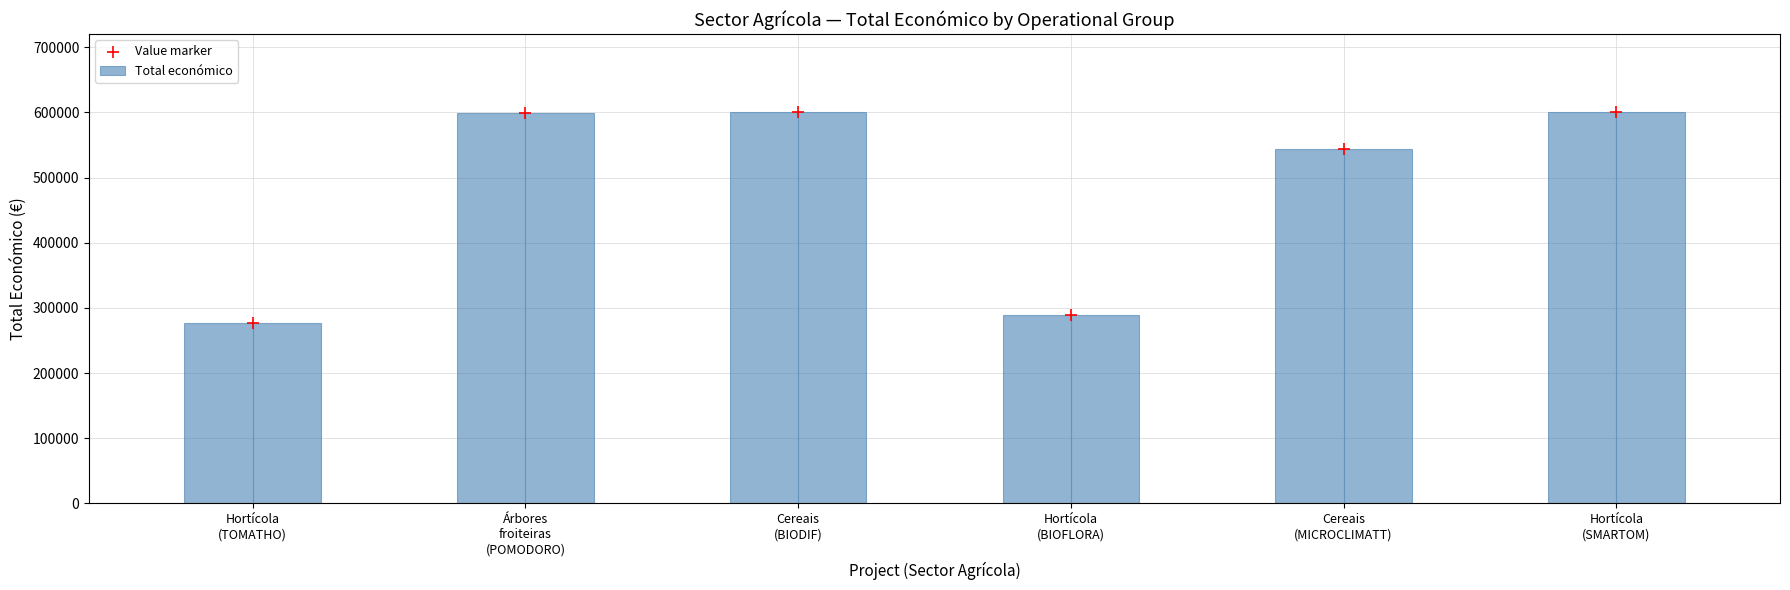

Is the value of Value marker at Hortícola
(SMARTOM) greater than the value of Total económico at Hortícola
(BIOFLORA)?

Yes